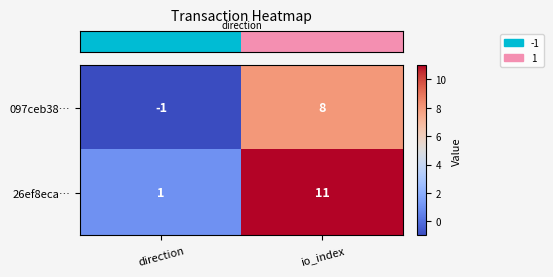

The value of 26ef8eca… at direction is 1. True or false?

True